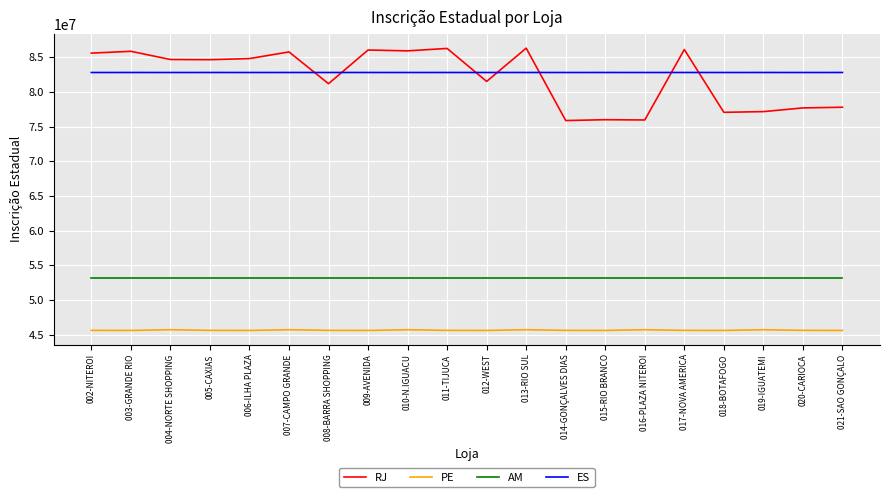

Rank the series by their maximum value, from lowest to highest.

PE, AM, ES, RJ